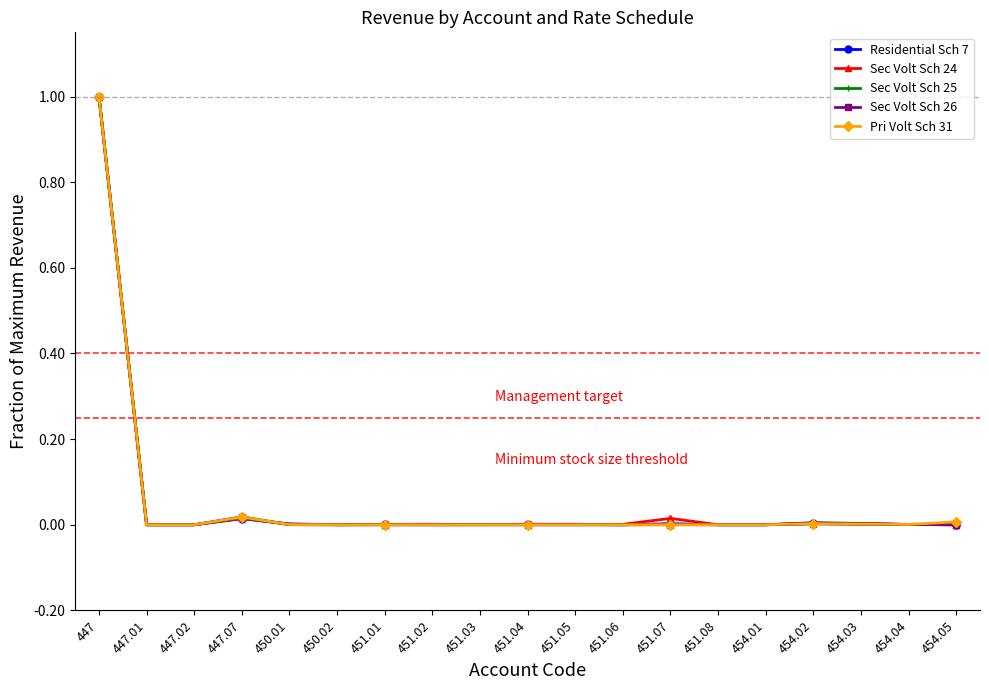

The value of Pri Volt Sch 31 at 451.03 is 0.0. True or false?

True